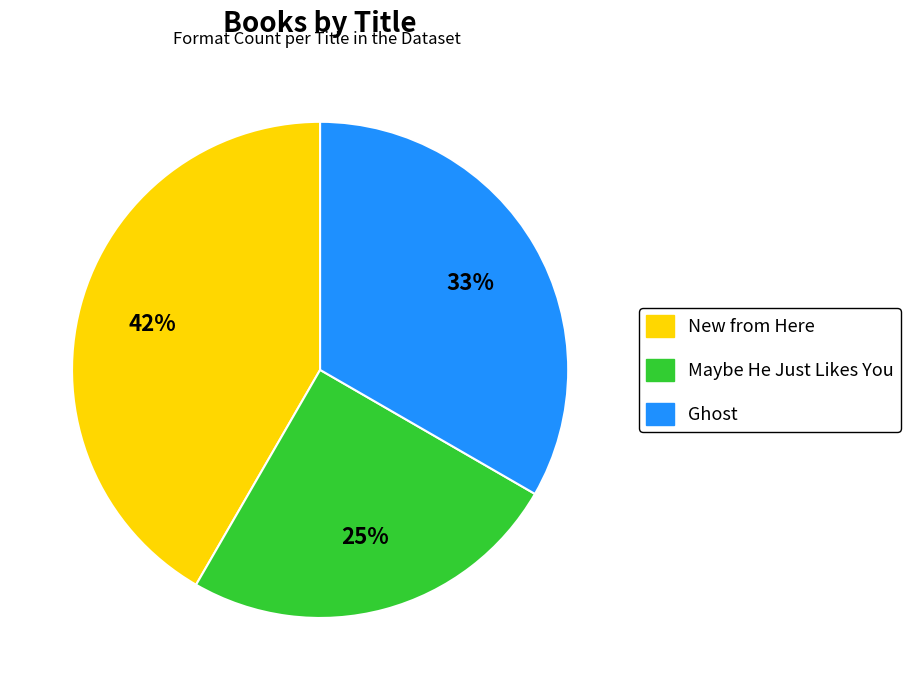

To the nearest percent, what is the average slice percentage?

33%